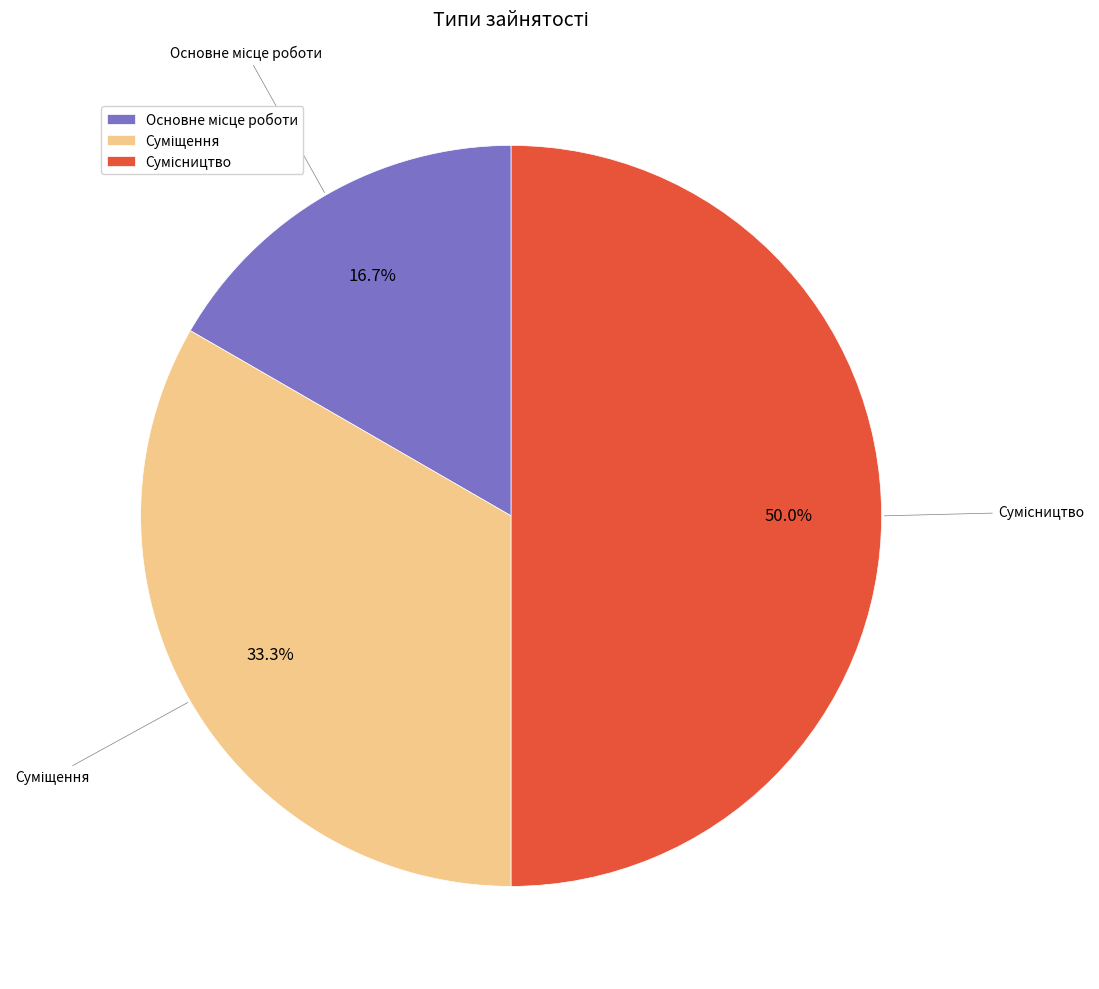

To the nearest percent, what is the difference between the largest and smallest slice percentages?

33%